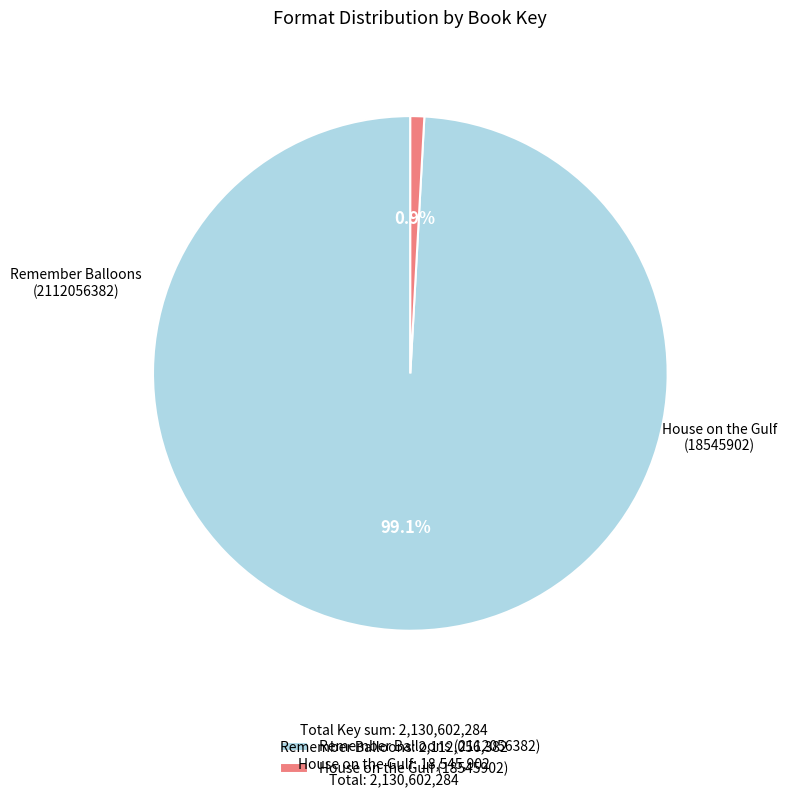

Rank the categories by value from lowest to highest.

House on the Gulf (18545902), Remember Balloons (2112056382)